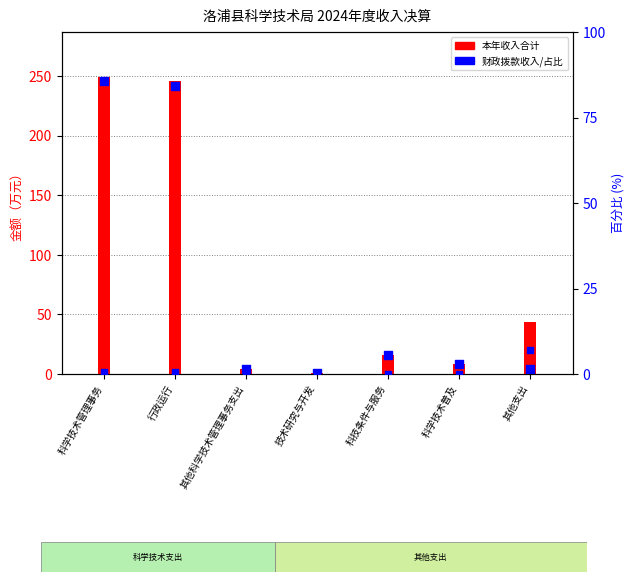

At how many categories does at least one series exceed 85?

2